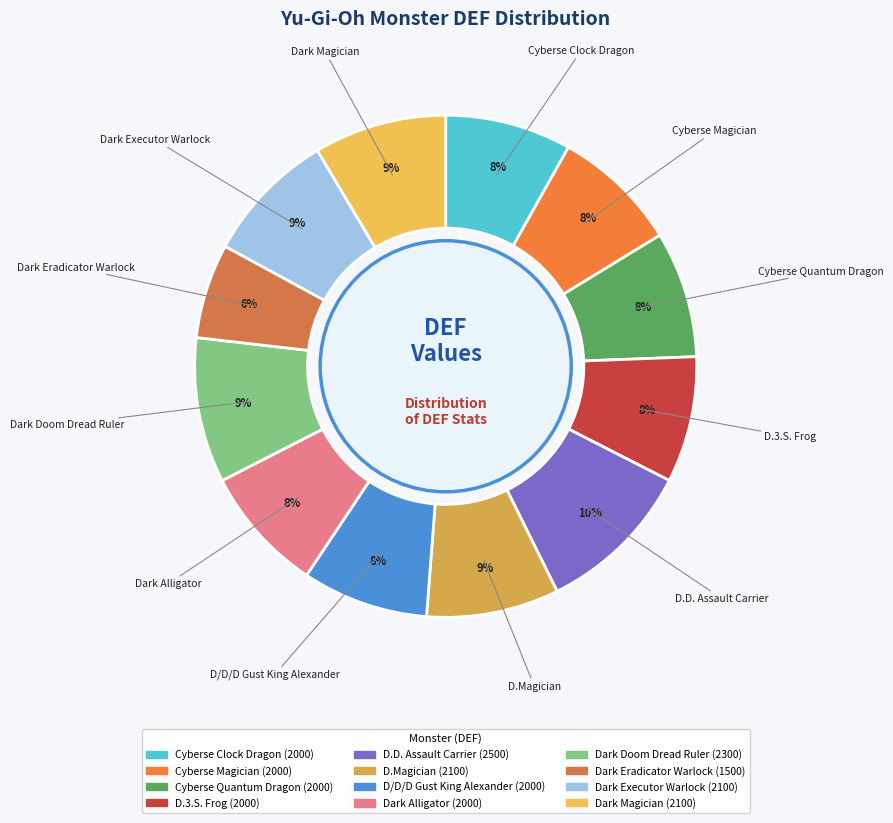

How many segments does this pie chart have?

12